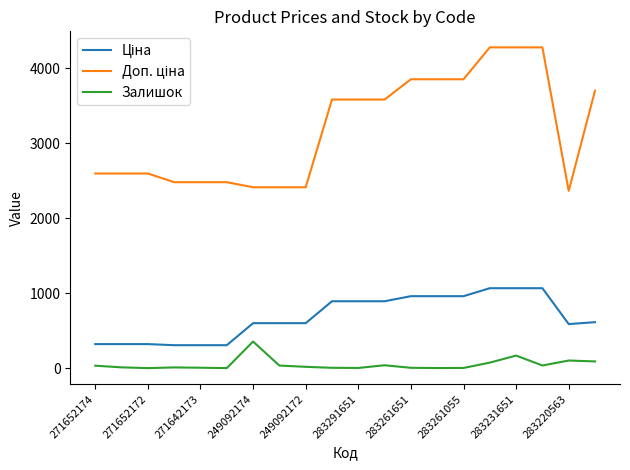

What is the difference between the maximum and minimum values in the Залишок series?

354.0